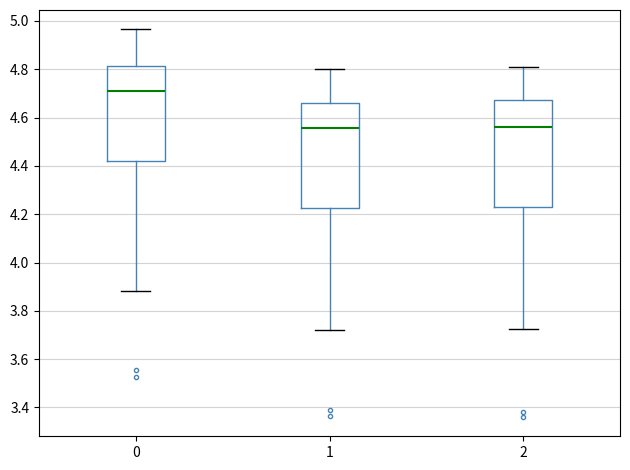

Reading left to right, read every box against the y-axis: the position of its median line, the range the box covers, and the ends of its whiskers. The values are not printed on the chart, so give them approximately, as read against the axis.

0: median 4.72, box 4.42 to 4.82, whiskers 3.88 to 4.96
1: median 4.56, box 4.22 to 4.66, whiskers 3.72 to 4.80
2: median 4.56, box 4.24 to 4.68, whiskers 3.72 to 4.82